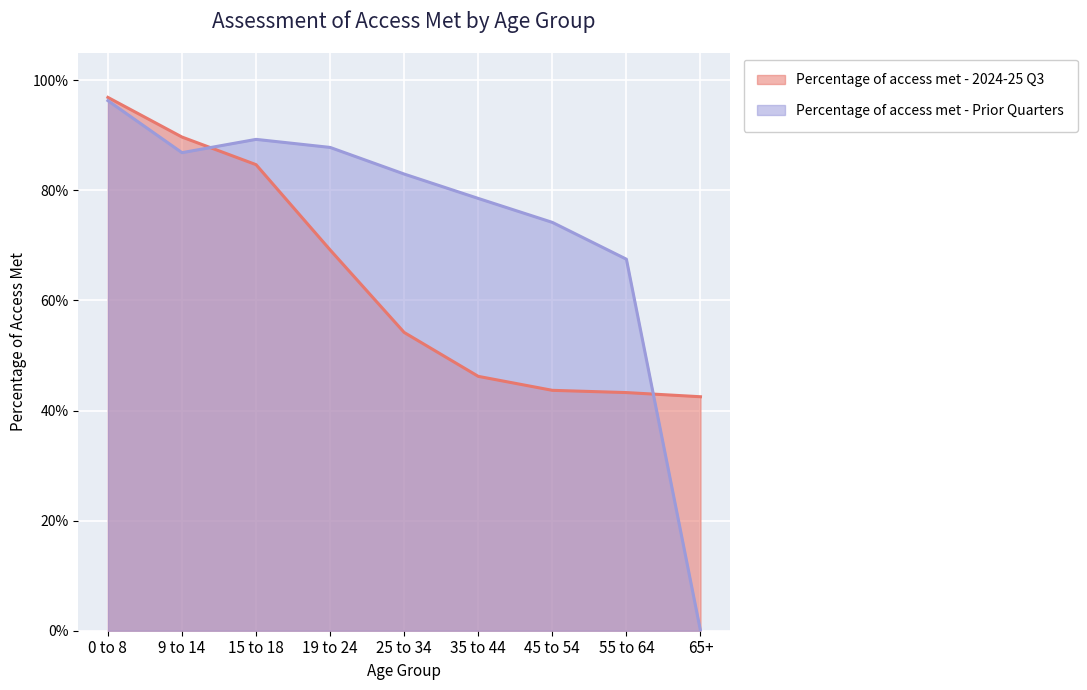

Rank the series by their maximum value, from lowest to highest.

Percentage of access met - Prior Quarters, Percentage of access met - 2024-25 Q3